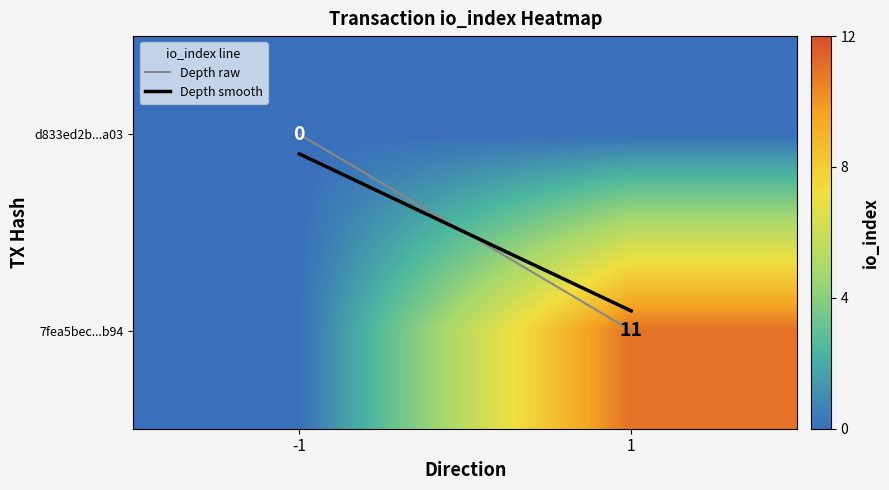

Which has a higher value, 1 or -1?

1